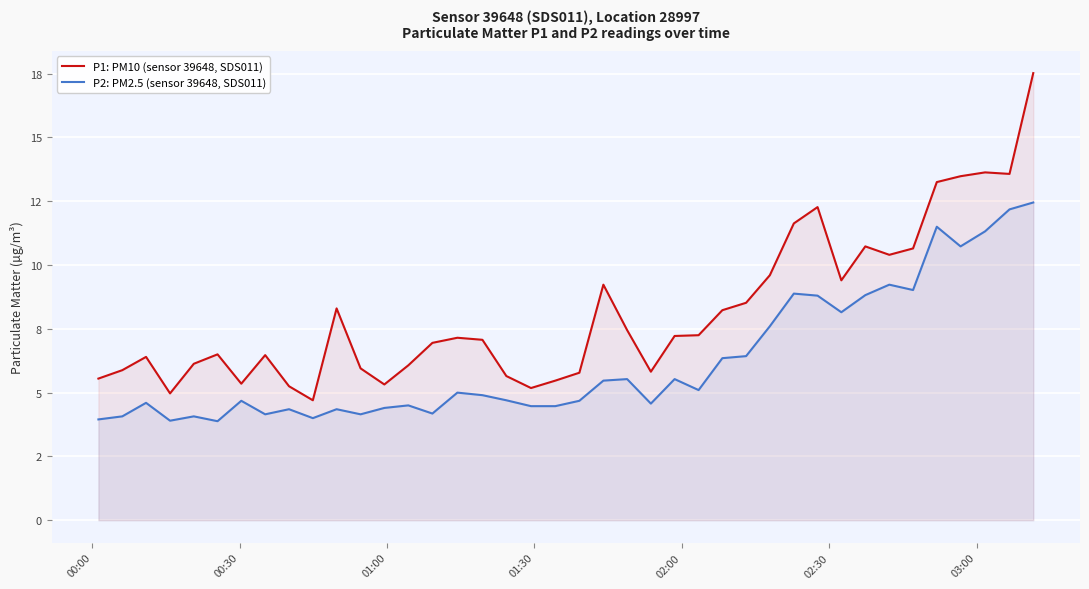

In P1: PM10 (sensor 39648, SDS011), how many points are higher than both neighbors (excluding endpoints)?

9